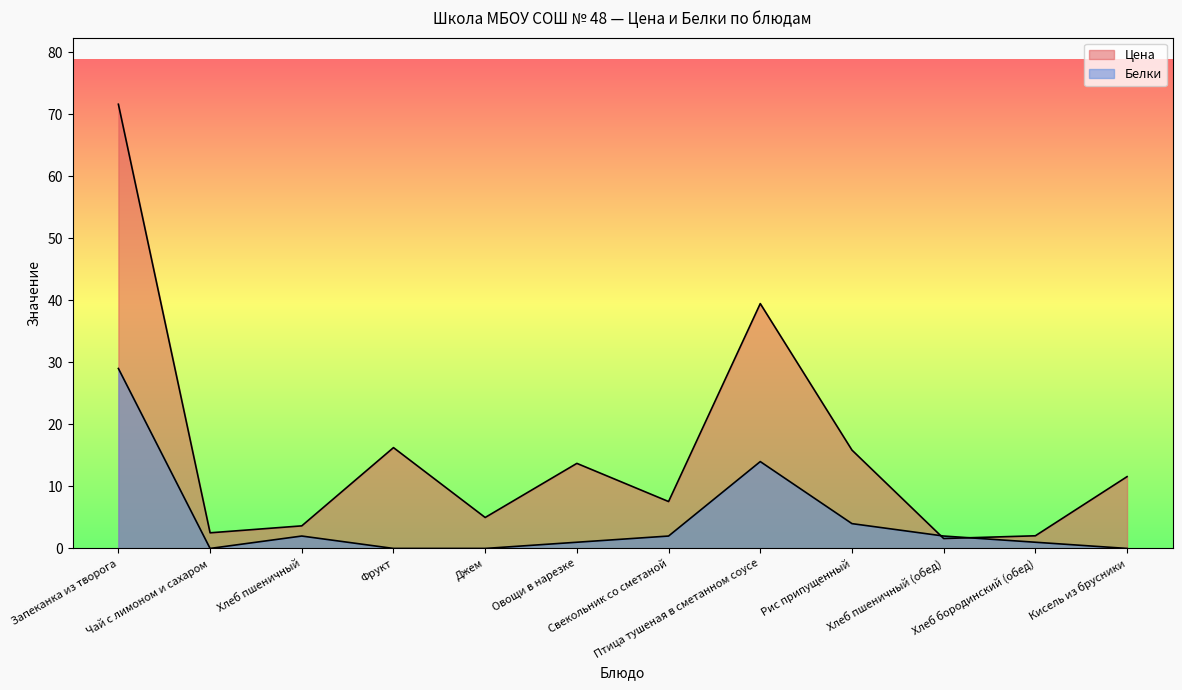

How many interior local valleys does the Цена series have?

4